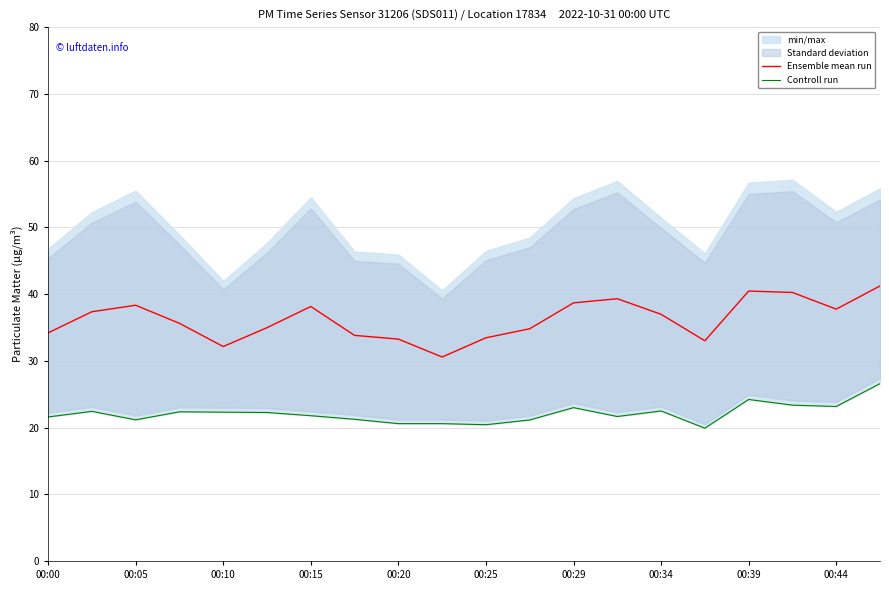

True or false: Controll run has more than 2 interior local peaks.

True